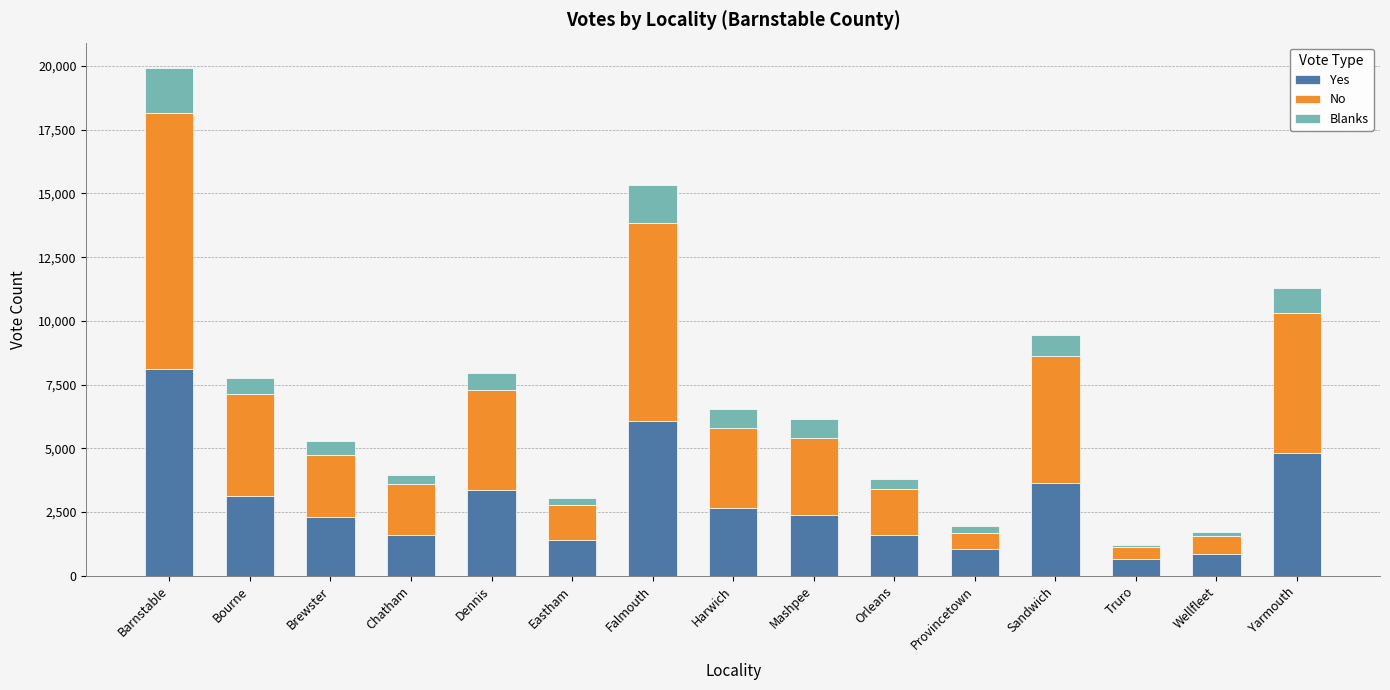

What is the difference between the maximum and minimum values in the Yes series?

7472